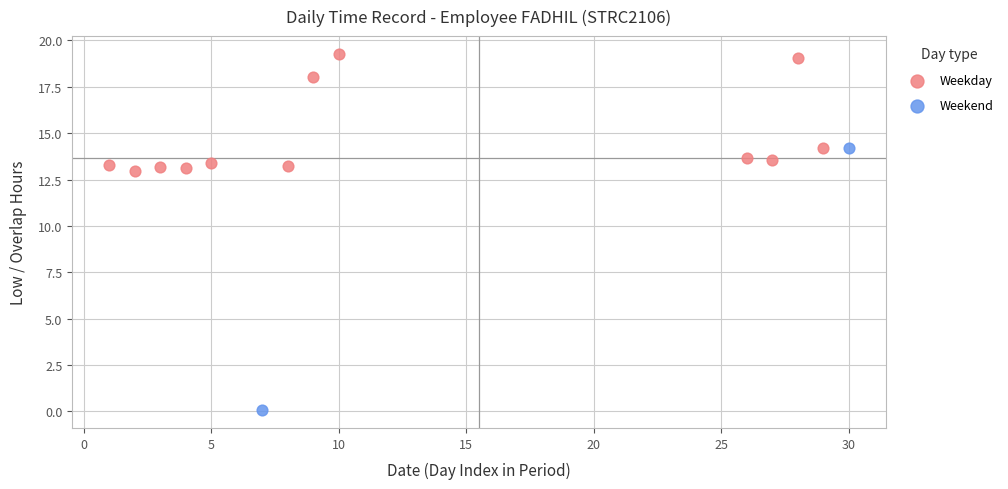

What are all the series names shown in the legend?

Weekday, Weekend